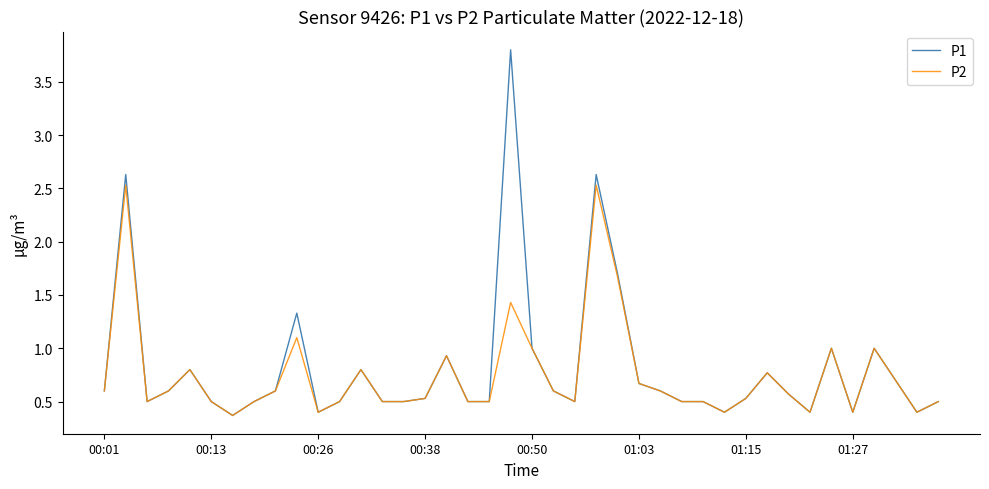

What is the average value of the P1 series?

0.8